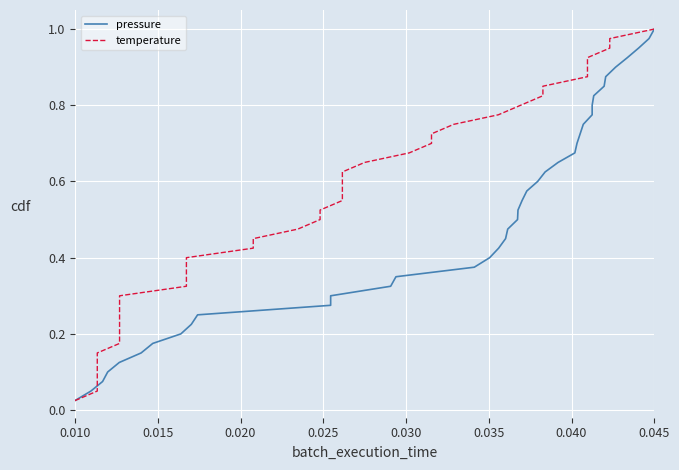

True or false: pressure has more than 0 points higher than both neighbors.

False